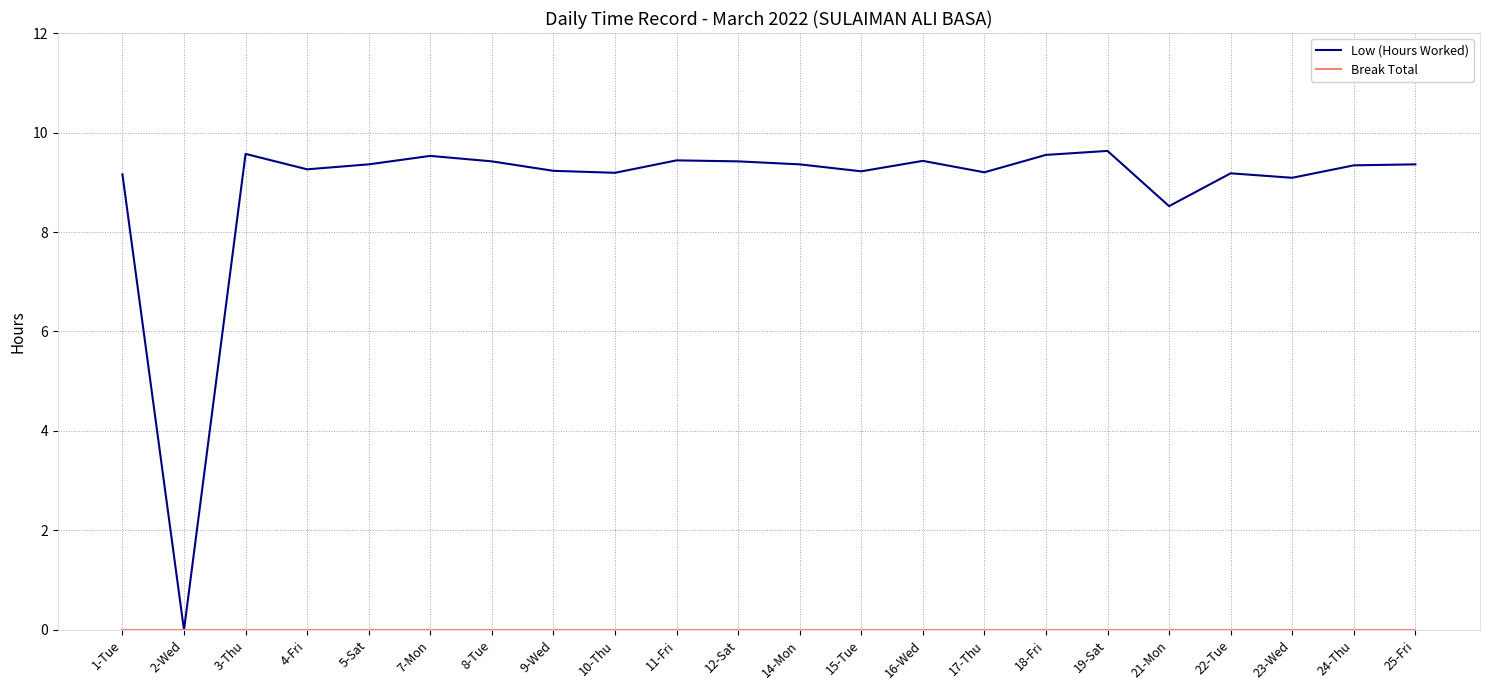

What is the spread (max minus min) of values at 17-Thu?

9.2